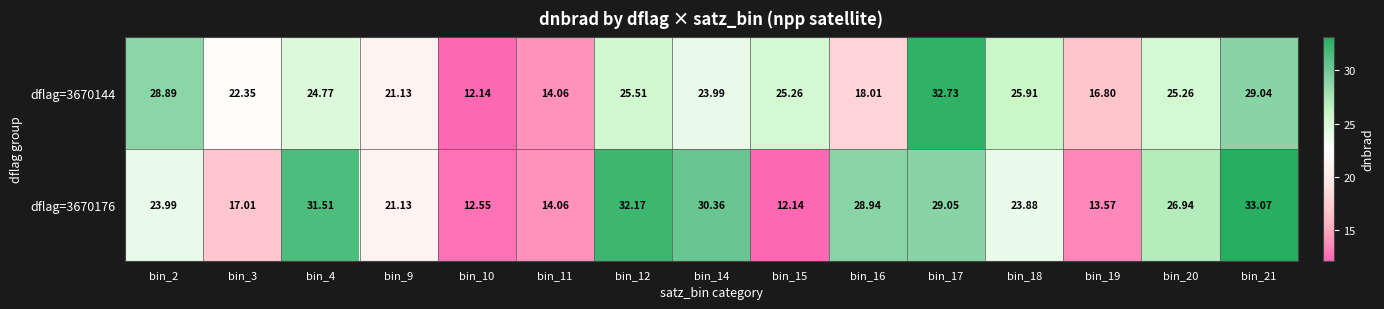

Is the value of dflag=3670176 at bin_11 greater than the value of dflag=3670144 at bin_10?

Yes